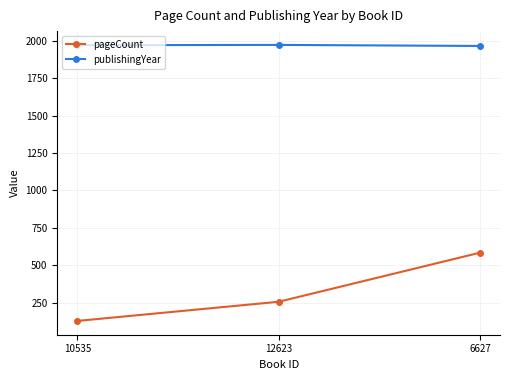

What is the smallest value displayed?

128